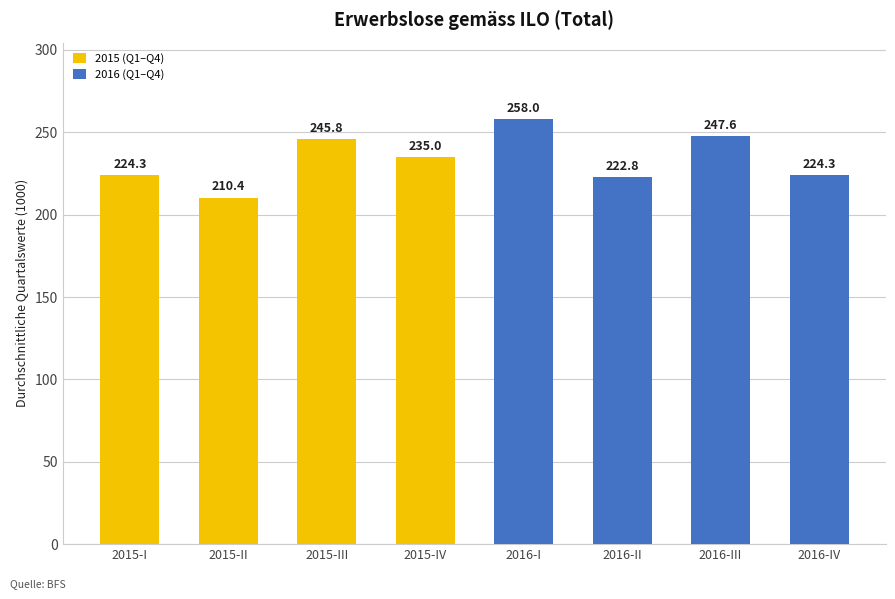

The value at 2016-III is 121.7. True or false?

False